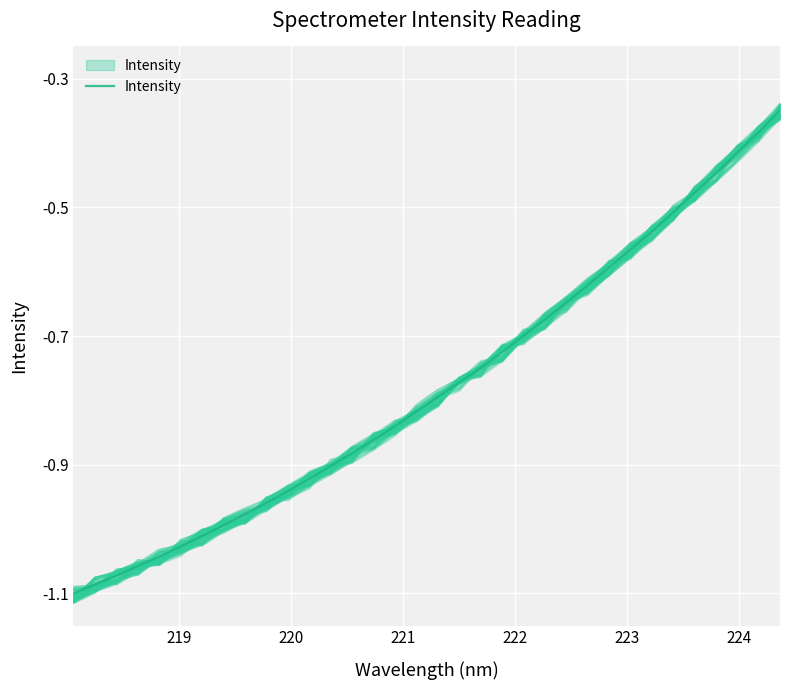

What is the difference between the second highest and minimum values?

0.7